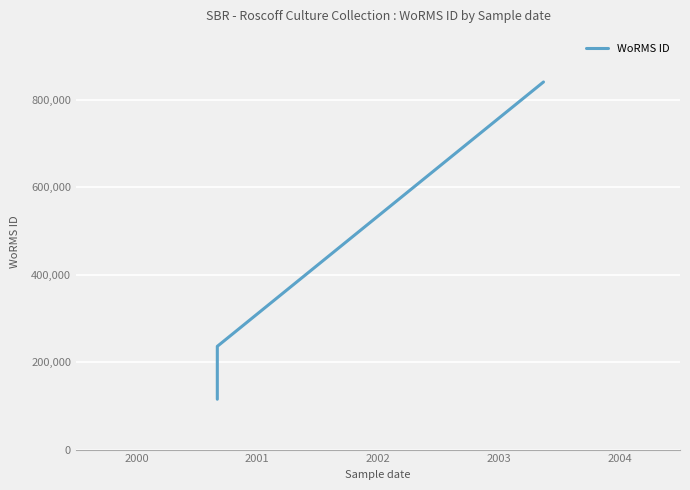

Rank the categories by value from lowest to highest.

2000, 2001, 2002, 2003